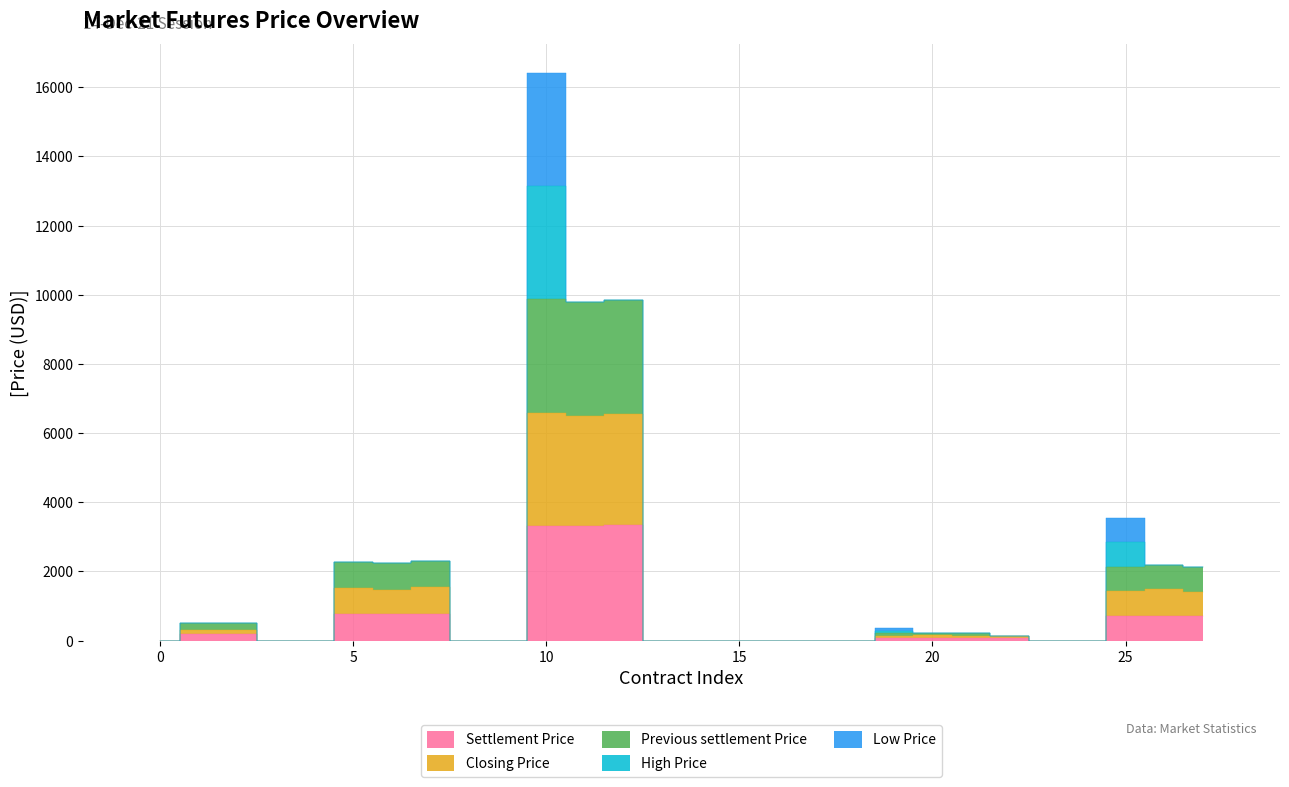

At how many categories does at least one series exceed 6145?

3